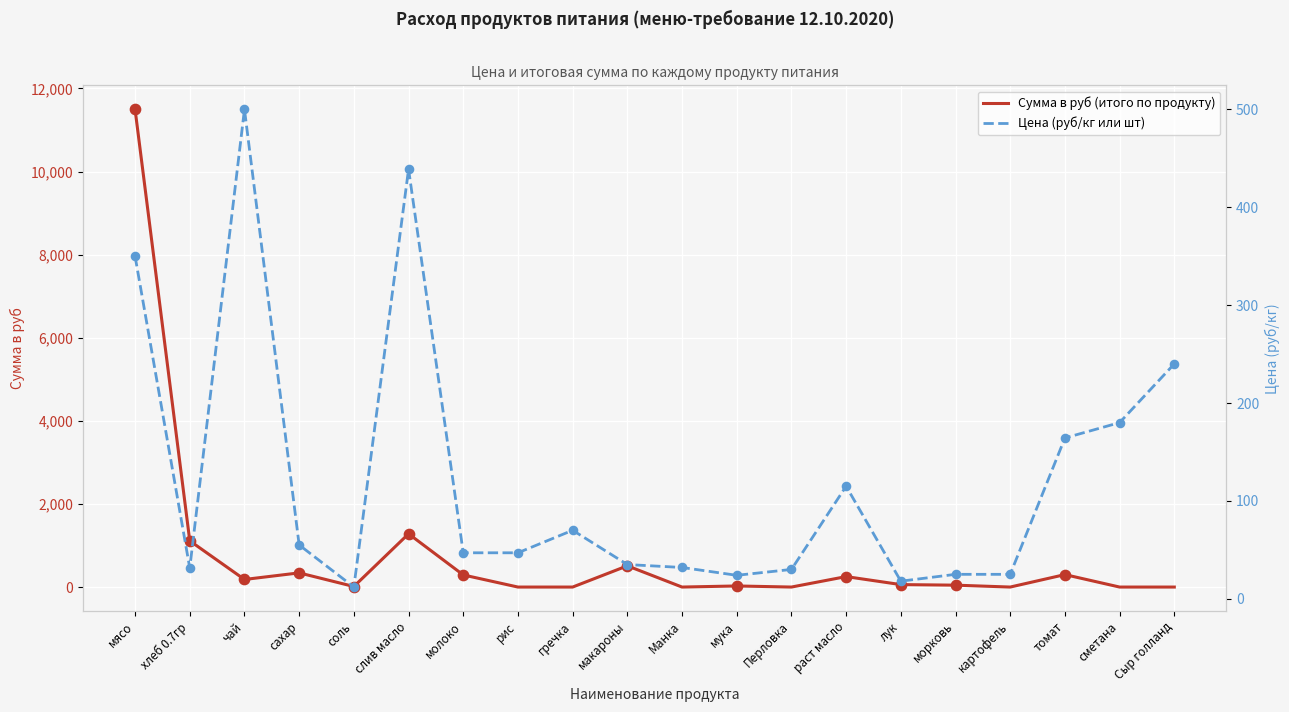

Which series has the widest spread of Y values?

Сумма в руб (итого по продукту)